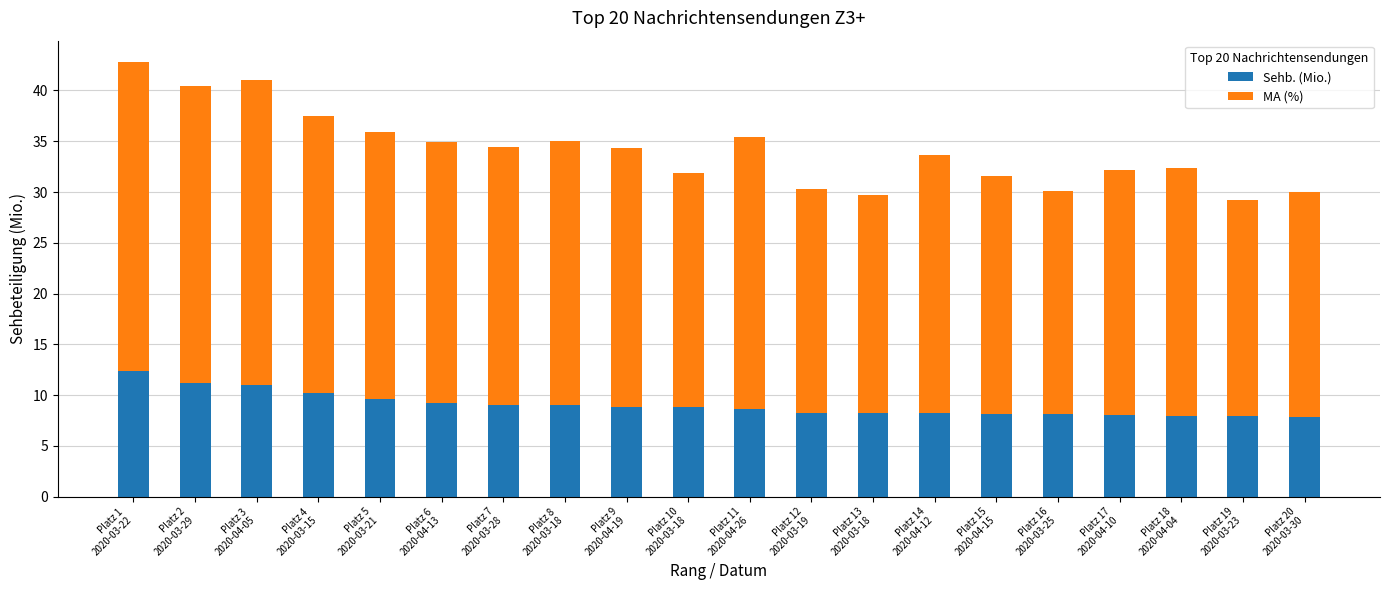

Is it true that Sehb. (Mio.) equals 8.2 at Platz 13
2020-03-18?

True